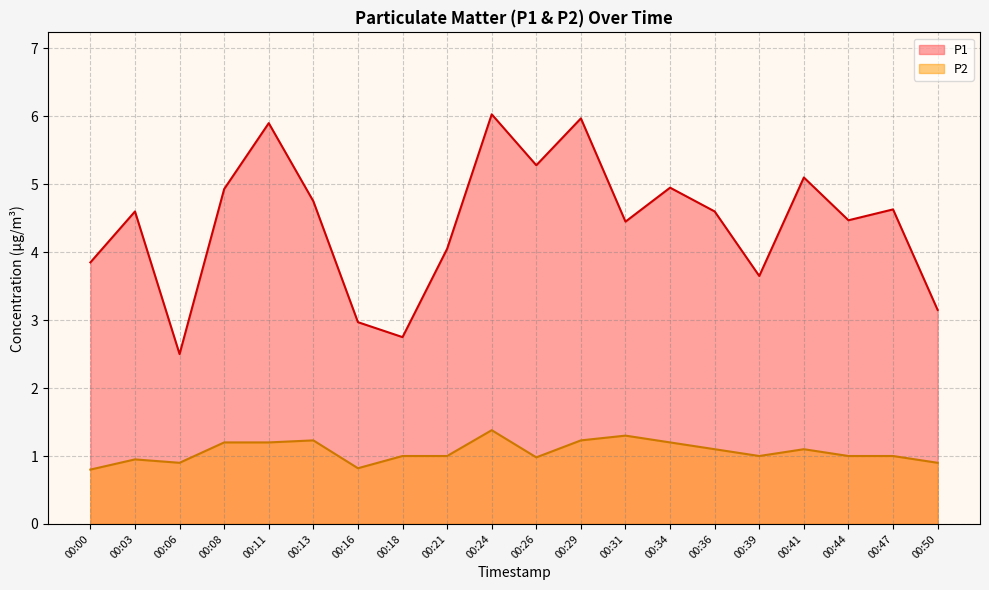

True or false: P1 and P2 cross at least once.

False